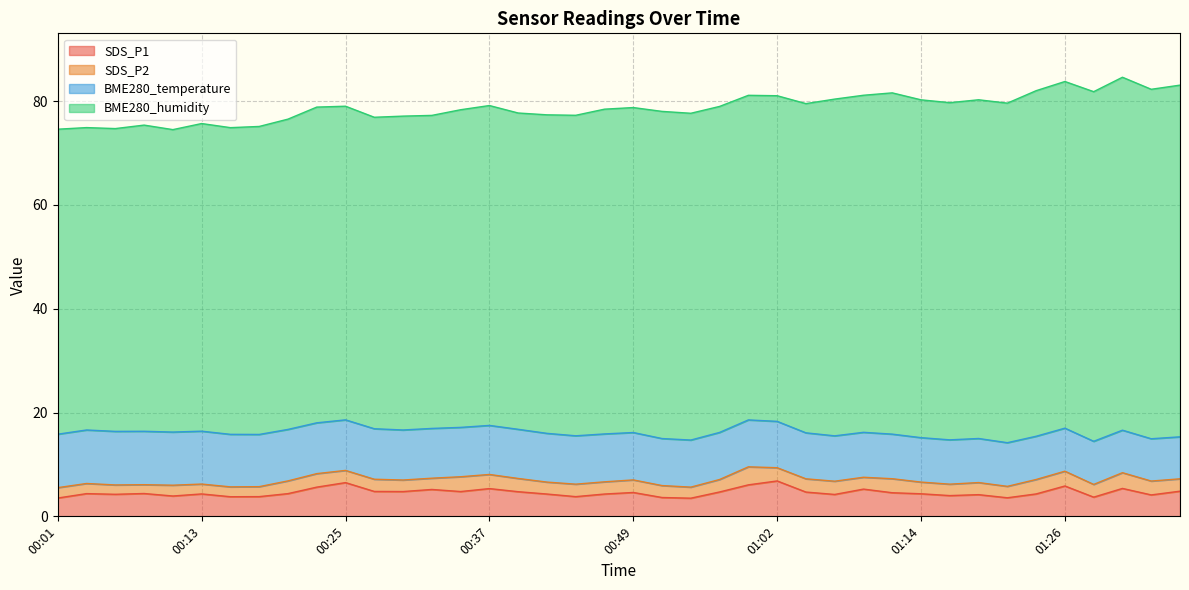

How many categories are shown in the chart?

40